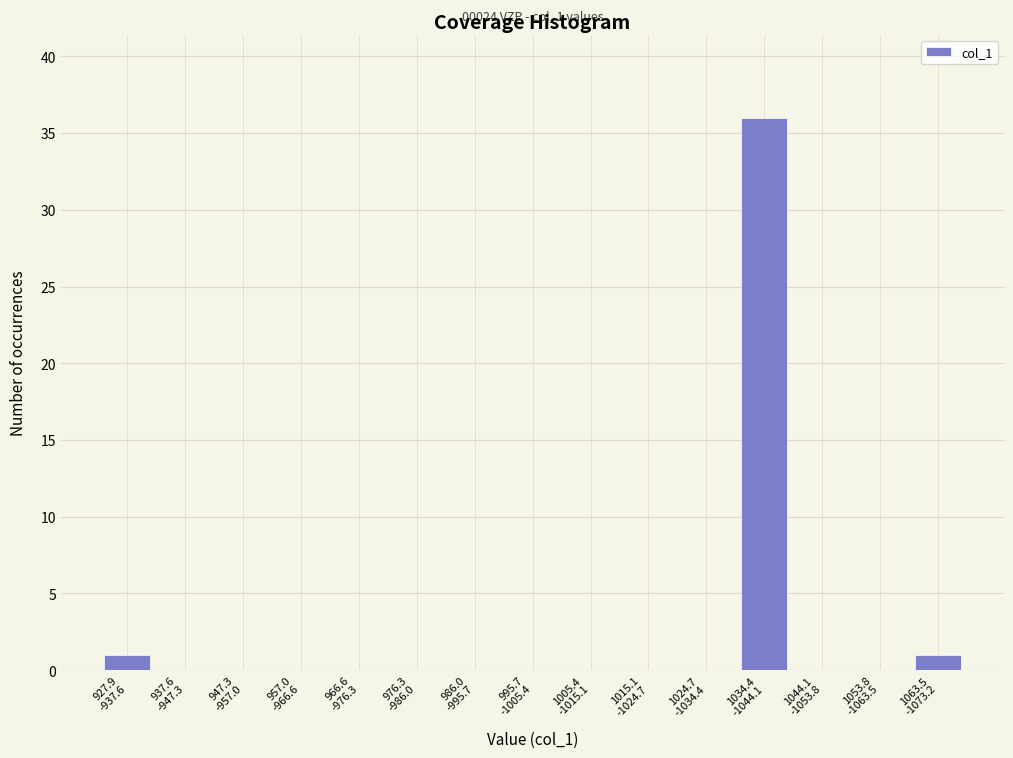

What is the maximum value shown in the chart?

36